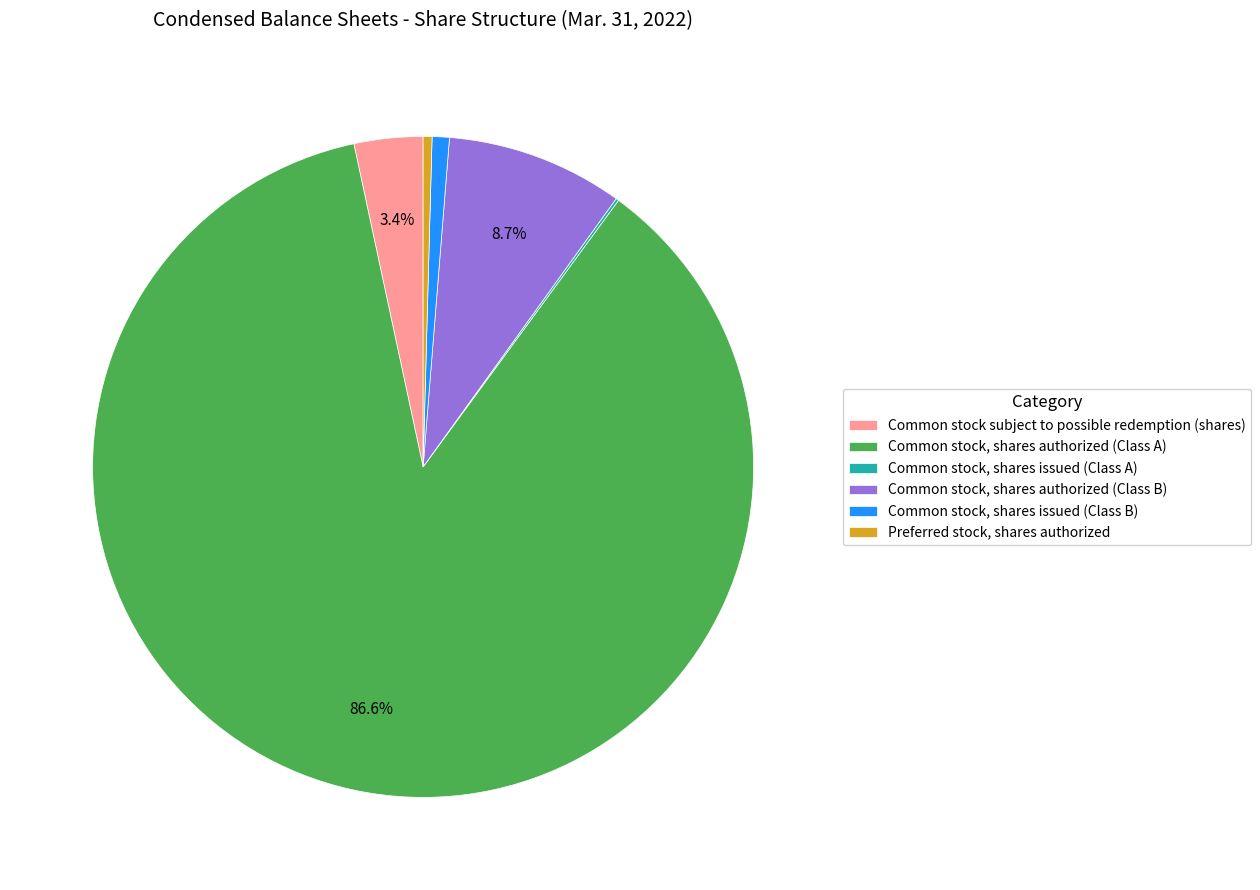

Which slice is the largest?

Common stock, shares authorized (Class A)